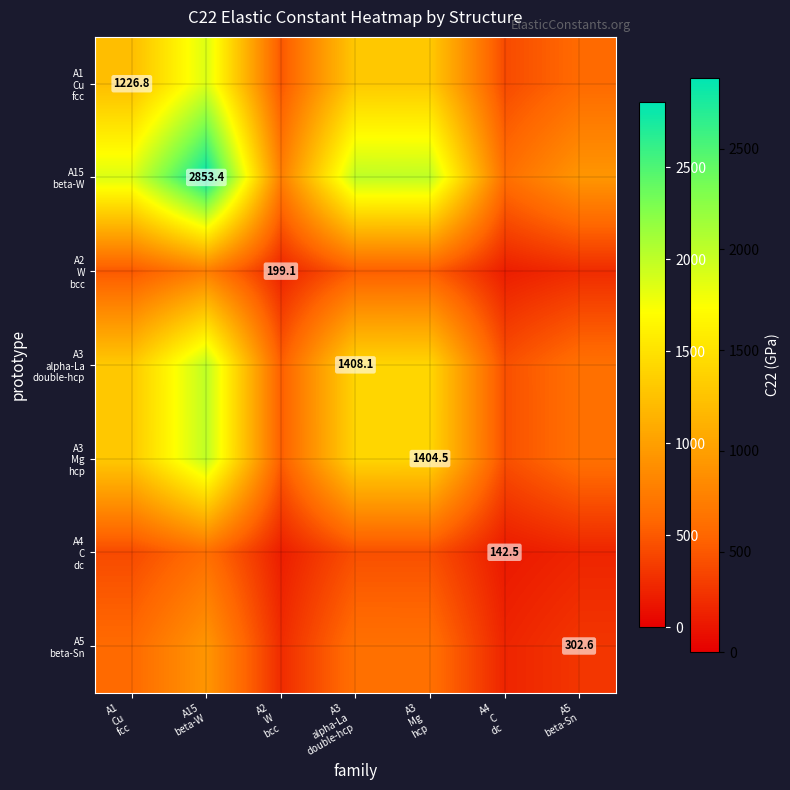

What is the average value of the A1 Cu fcc series?

1035.2